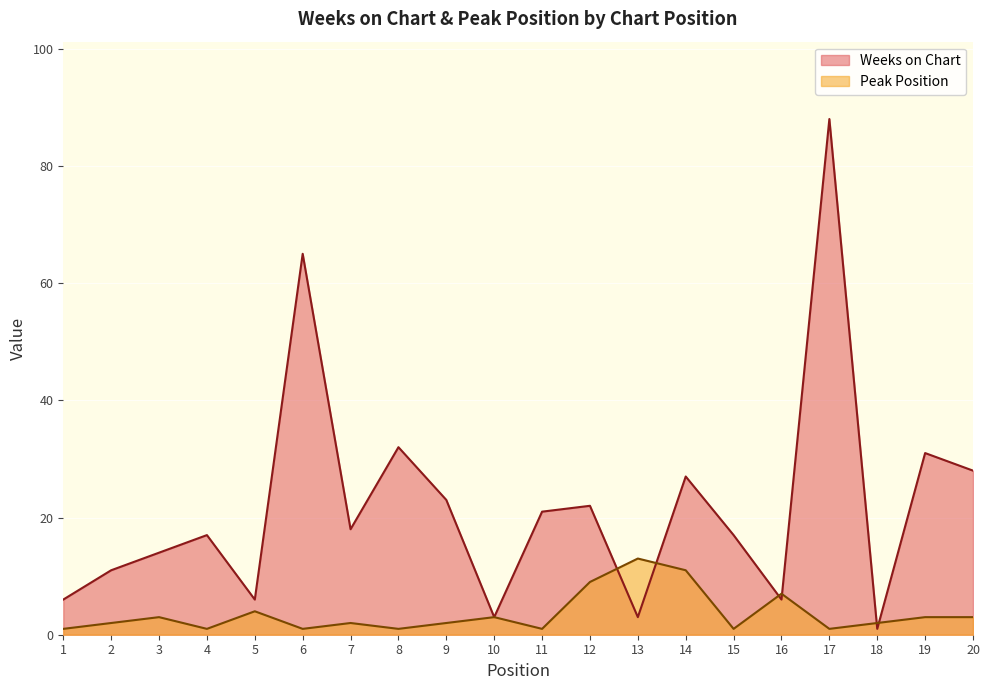

At which category does Peak Position reach its first local valley?

4